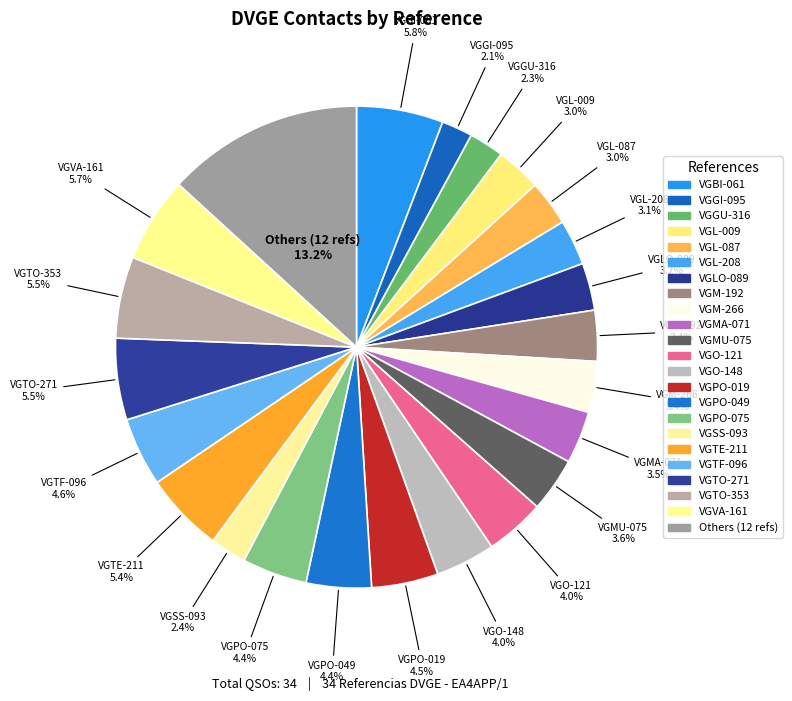

Does VGGI-095 represent more than half of the total?

No